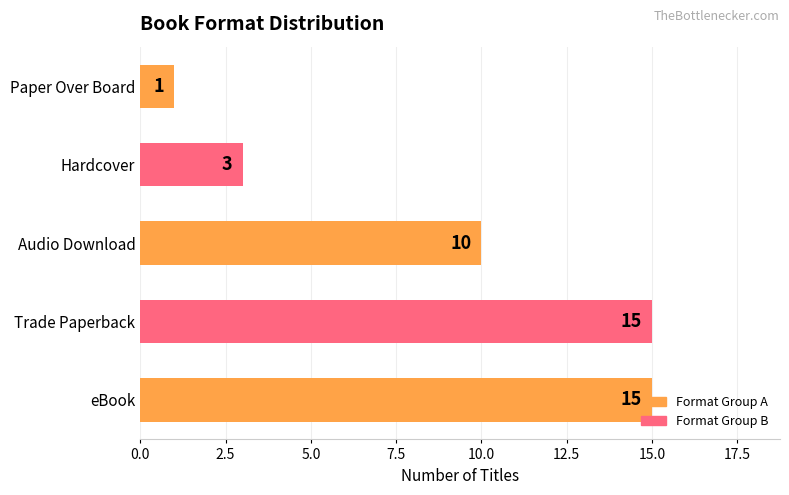

What is the smallest value displayed?

1